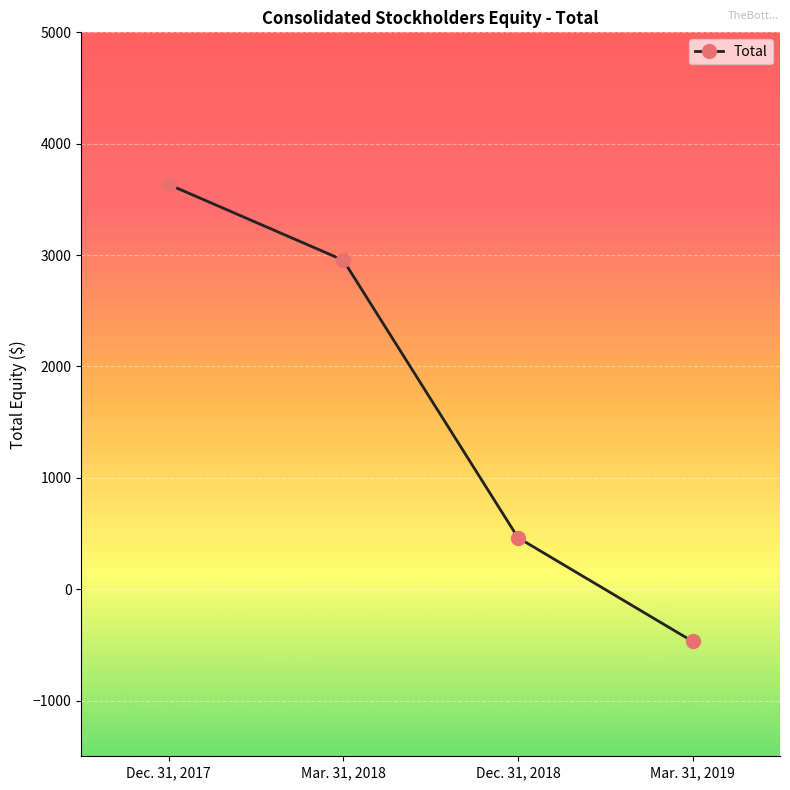

Rank the categories by value from highest to lowest.

Dec. 31, 2017, Mar. 31, 2018, Dec. 31, 2018, Mar. 31, 2019